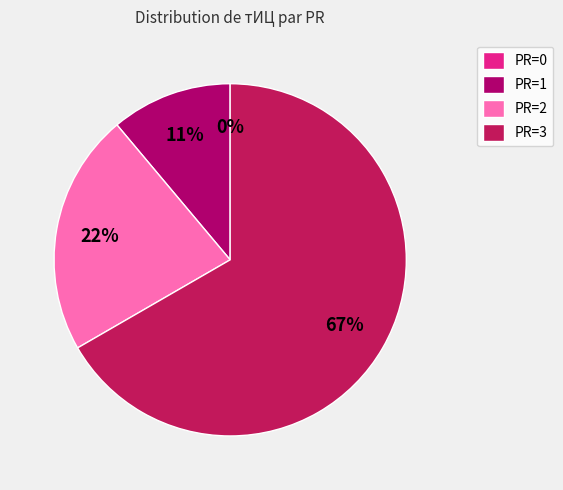

Count the number of slices in the pie.

4